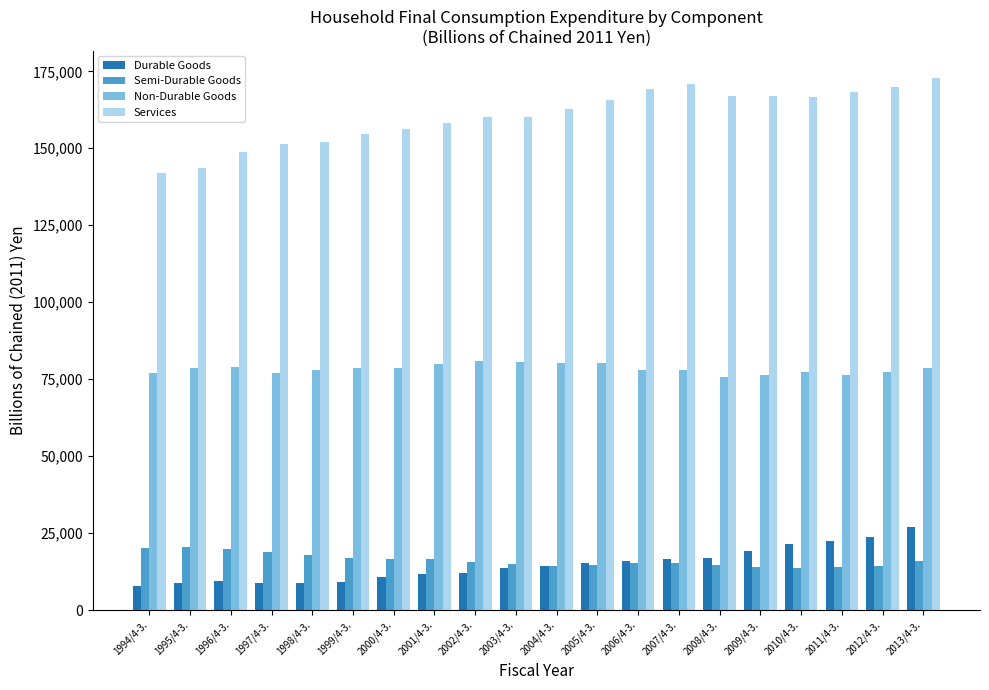

How many distinct data groups are displayed?

4